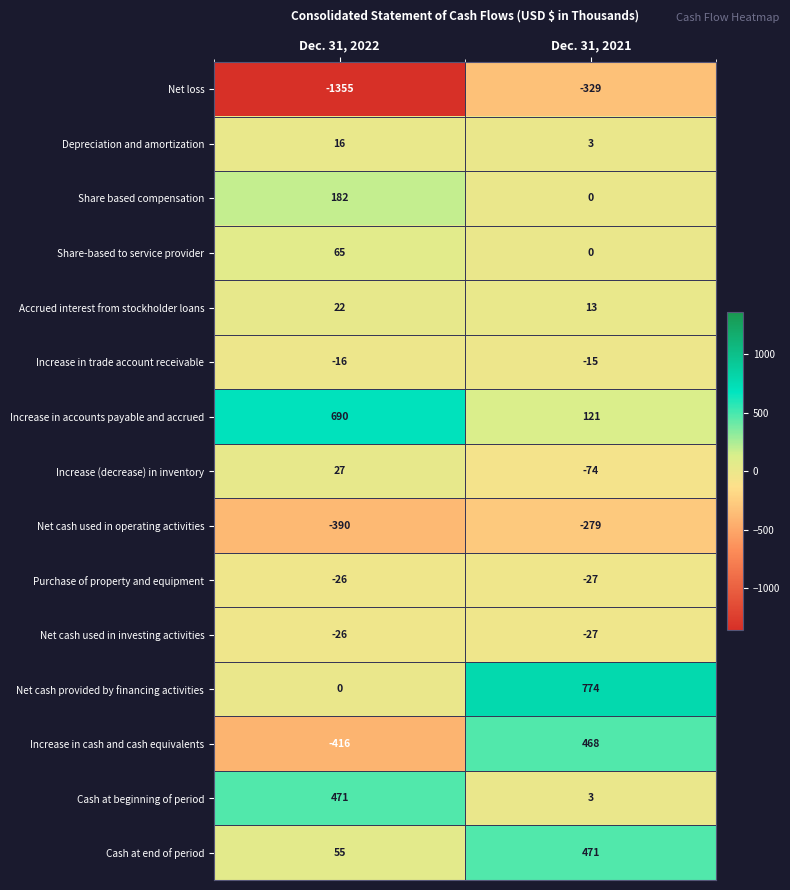

The Depreciation and amortization series shows 1 at Dec. 31, 2021. True or false?

False